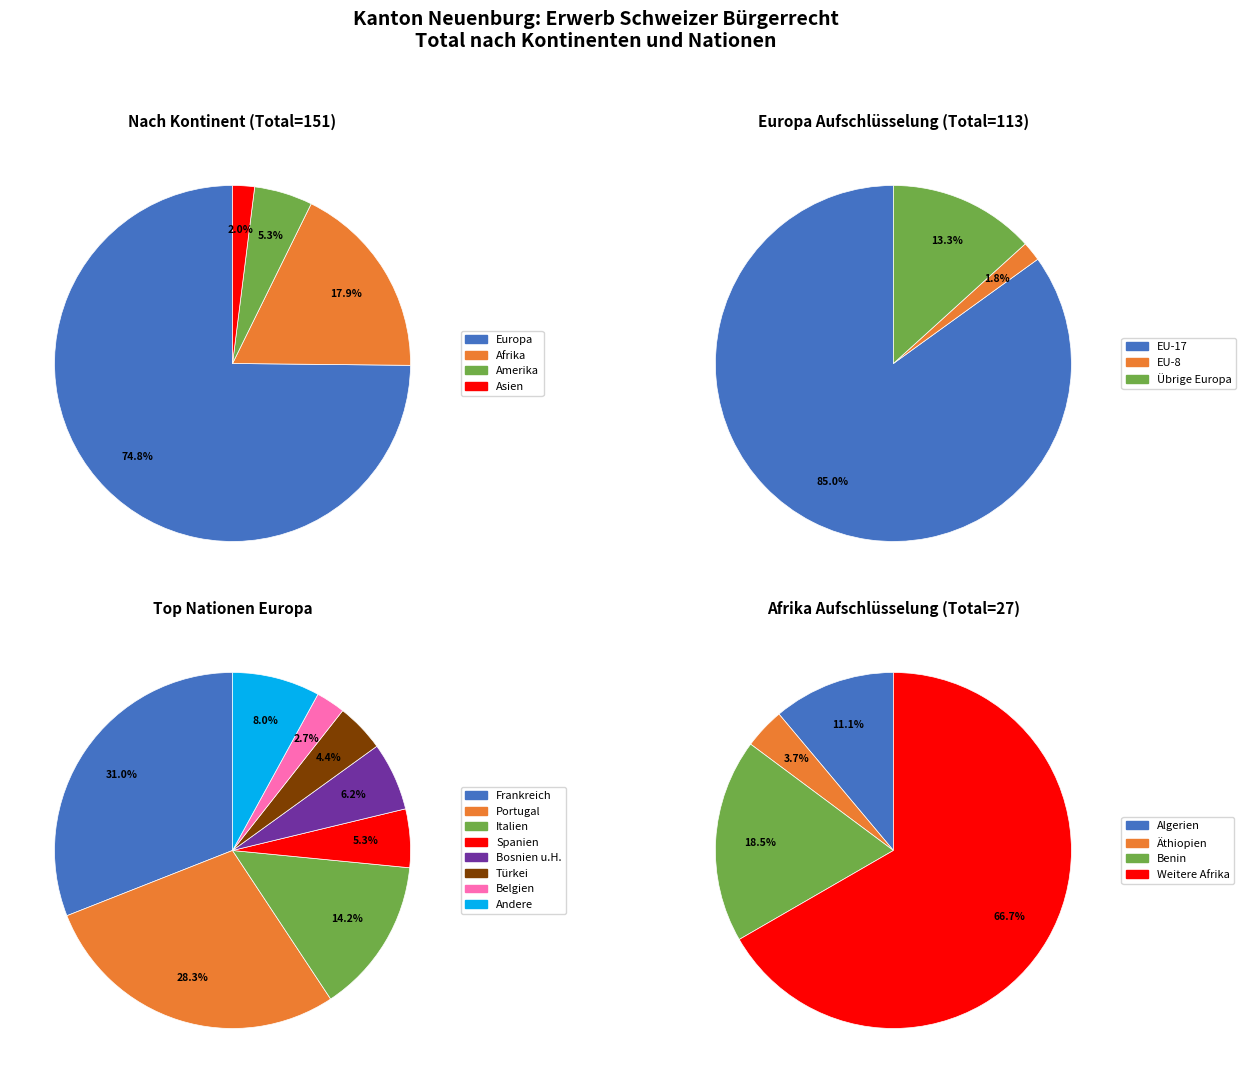

To the nearest percent, what is the difference between the Afrika and Europa slice percentages?

57%